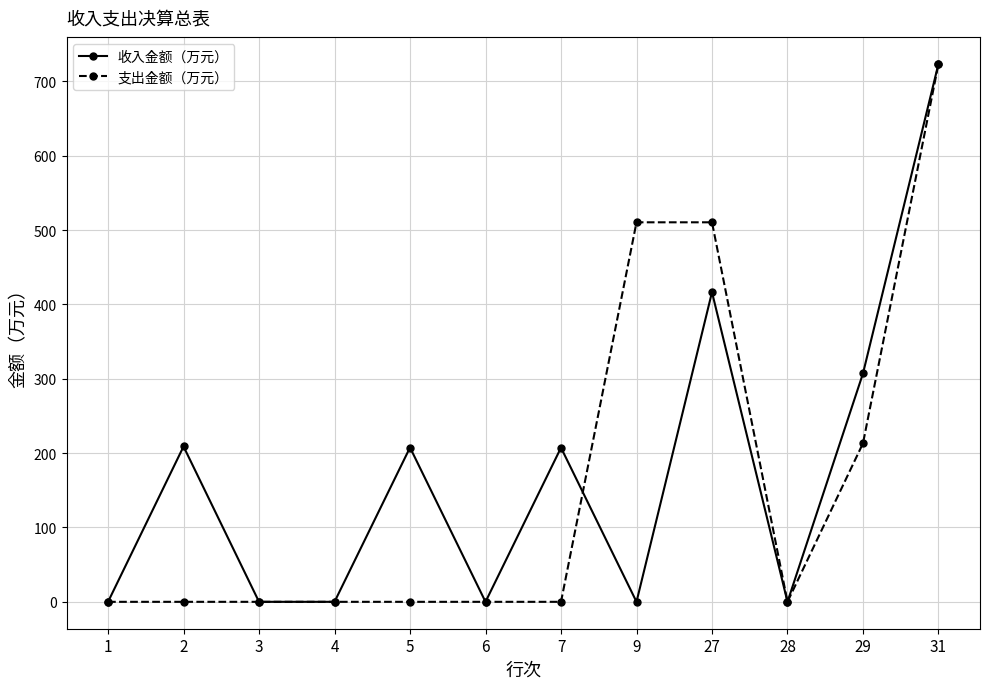

Is it true that 收入金额（万元） equals 307.2 at 29?

True